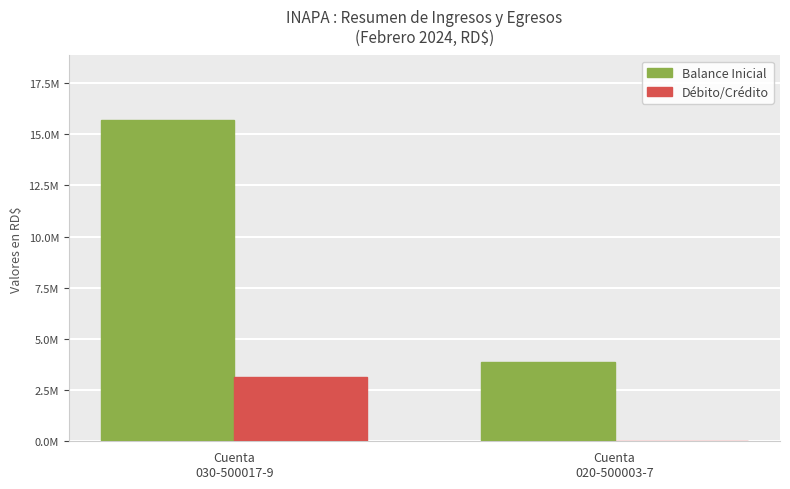

Rank the series at Cuenta
020-500003-7 from highest to lowest value.

Balance Inicial, Débito/Crédito